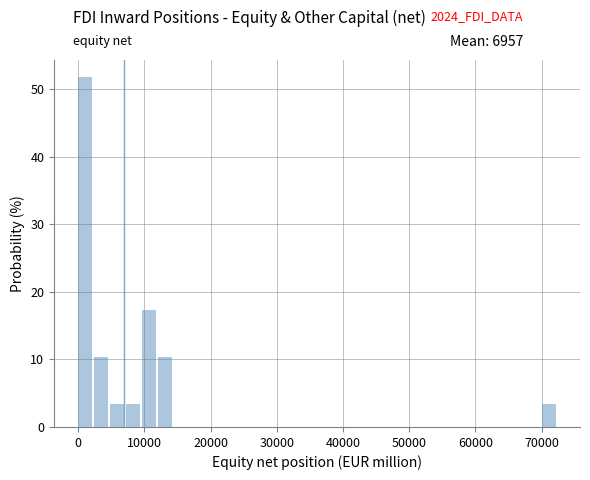

Read against the x-axis, roughly where is the centre of the tallest bar?

1000